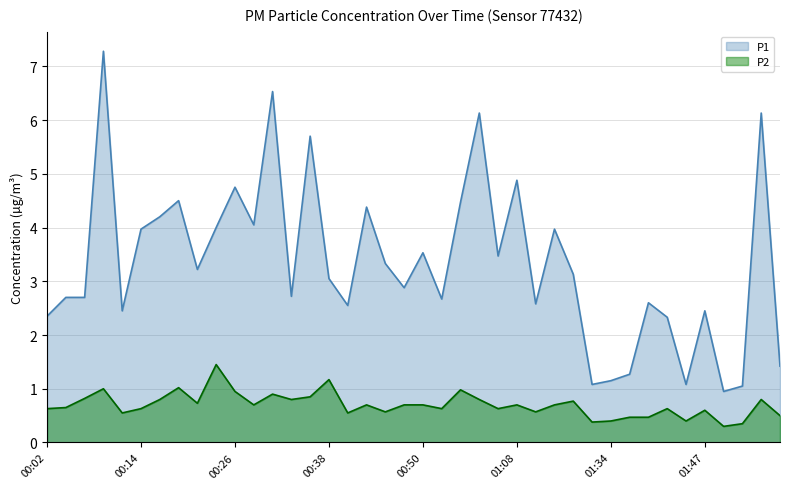

What is the minimum value for P1?

0.9